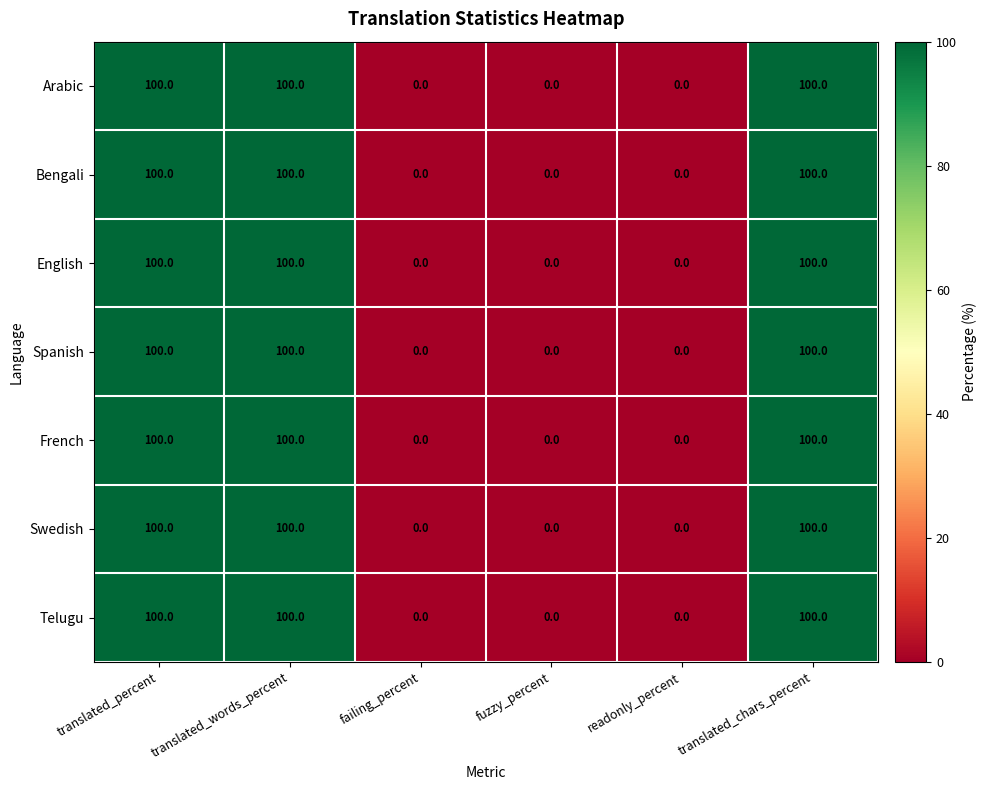

What is the total value across all series at translated_percent?

700